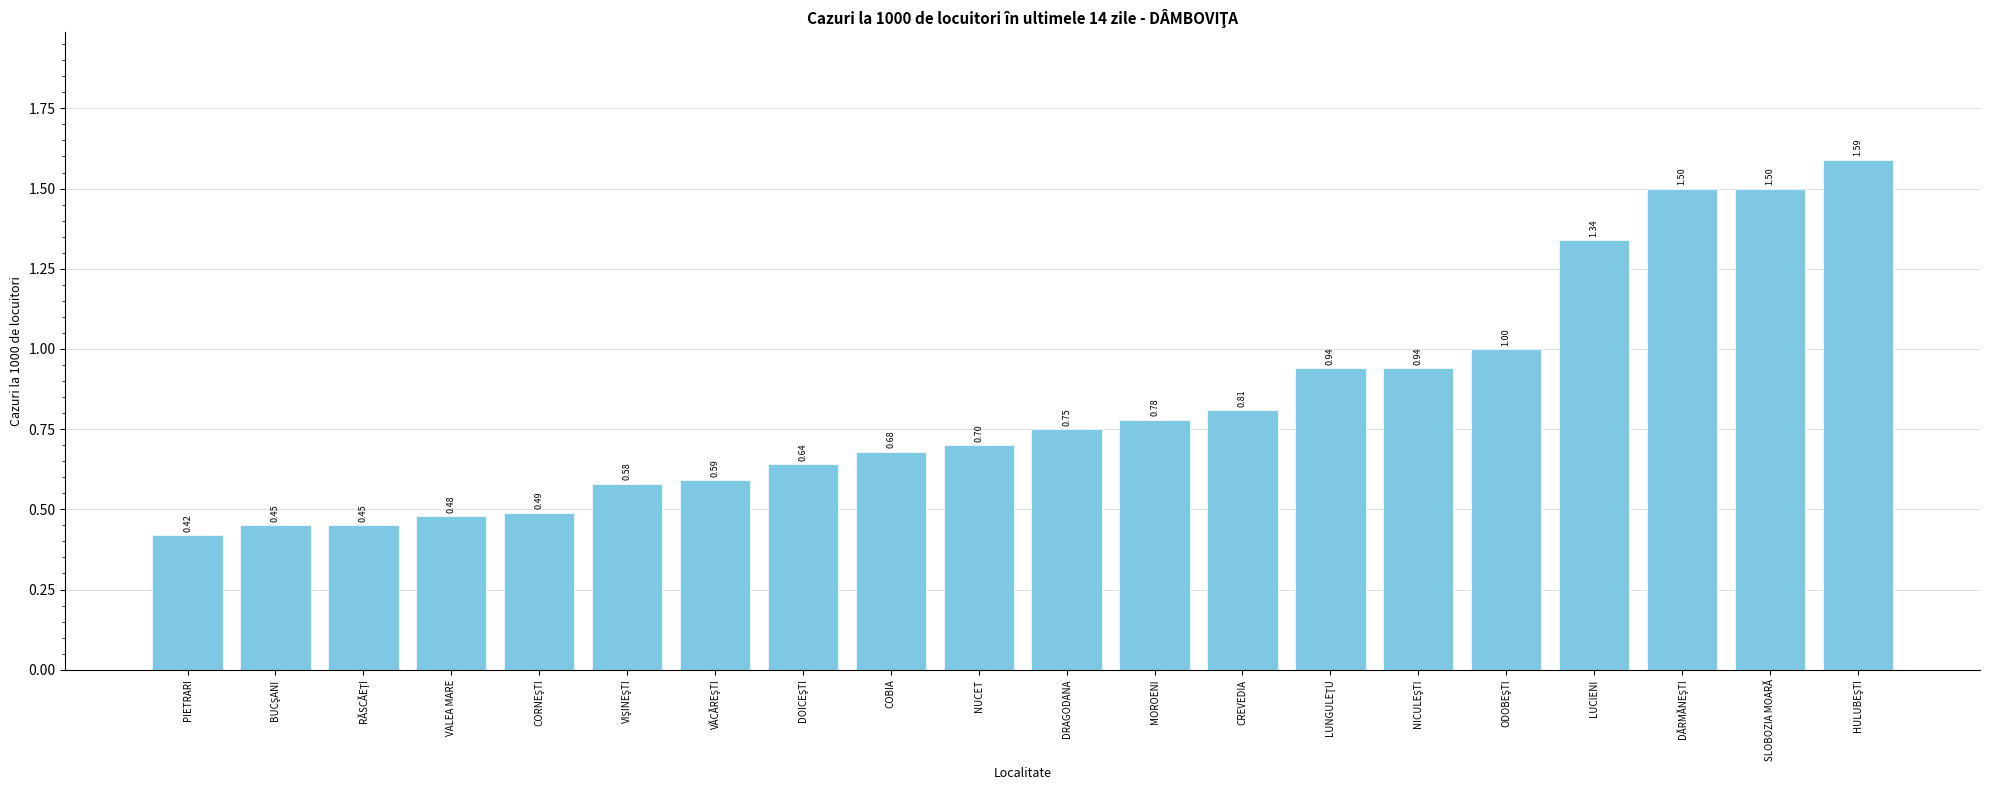

What position from the right is SLOBOZIA MOARĂ?

2